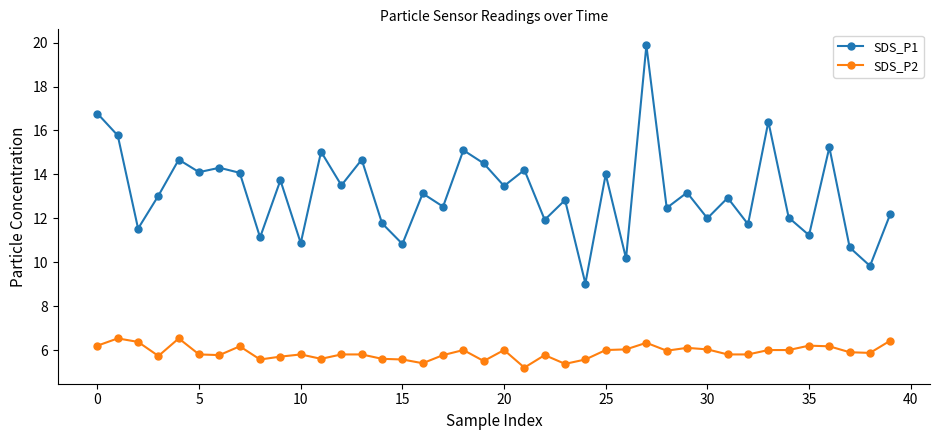

Rank the series by their average value, from lowest to highest.

SDS_P2, SDS_P1